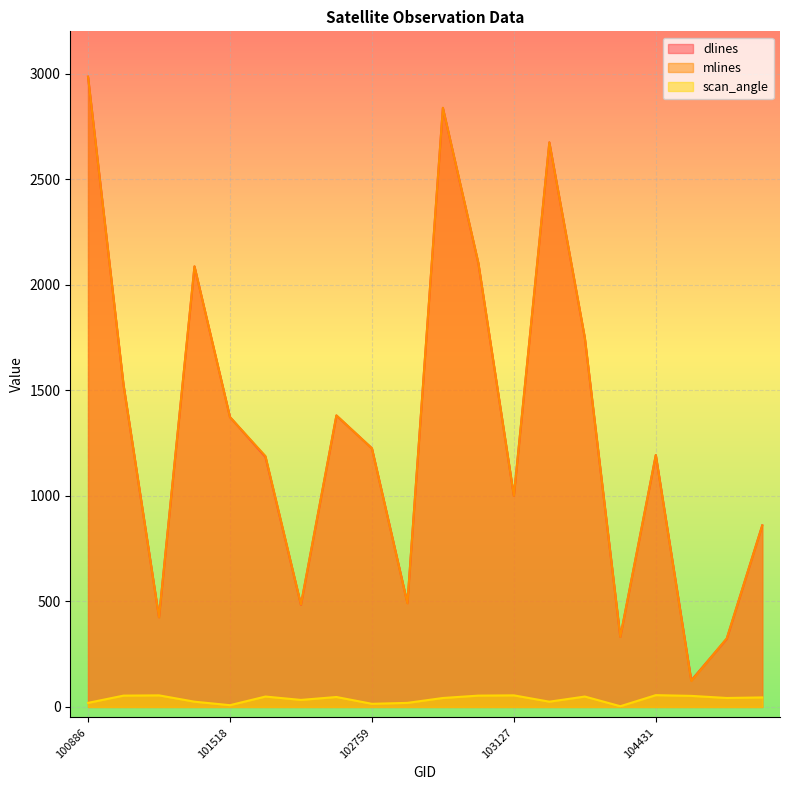

What is the highest value of the mlines series?

2985.0